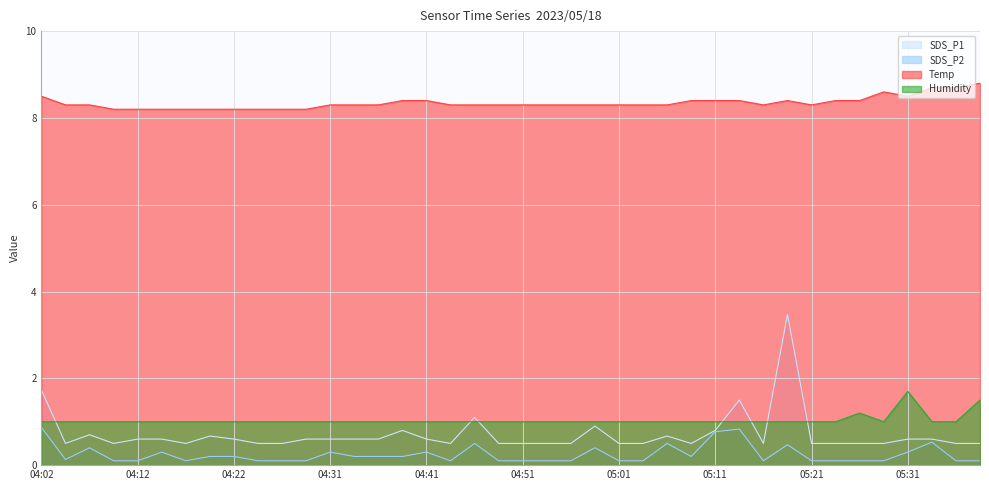

What is the label of the 34th point from the right?

04:17